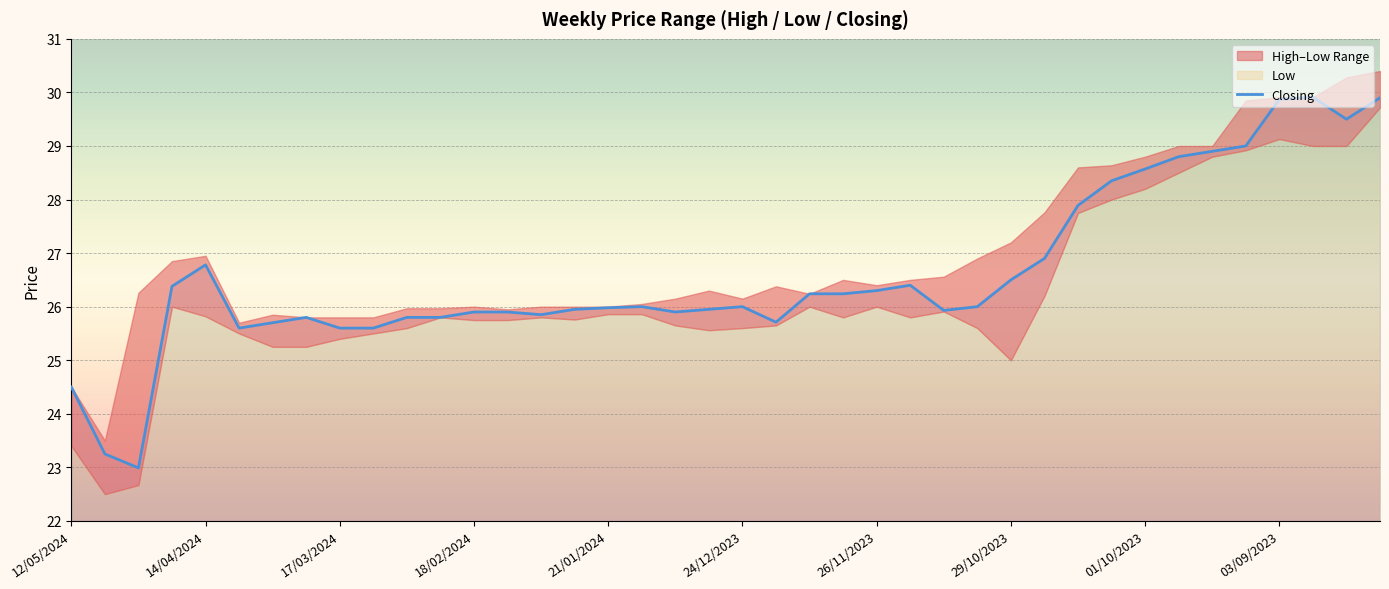

The value at 23 is 35.9. True or false?

False